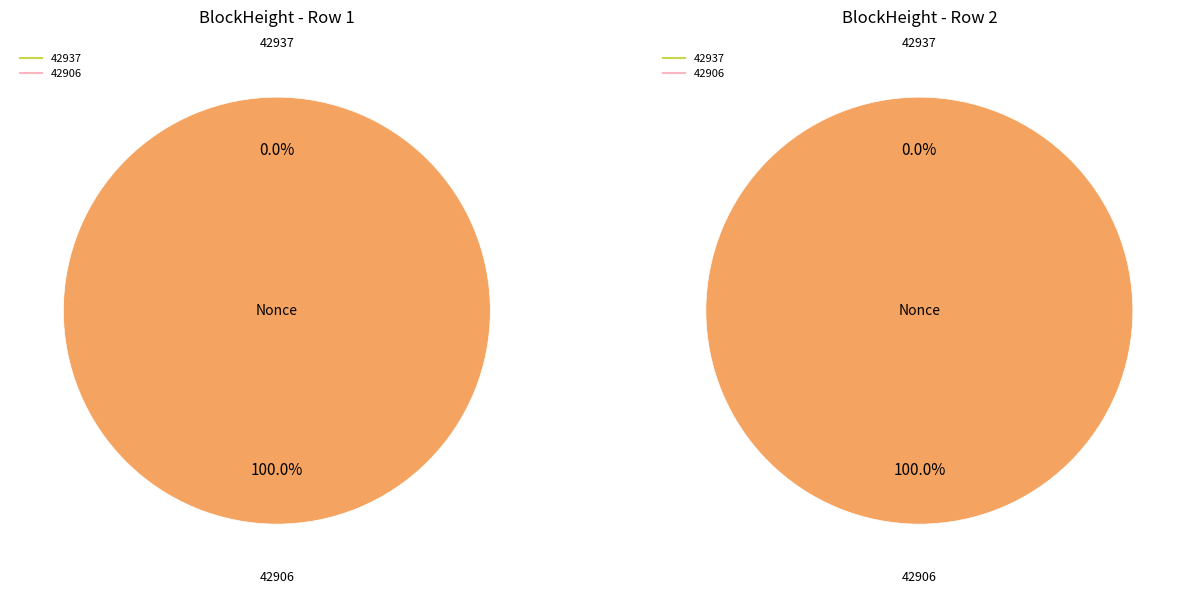

What is the change in value from 42937 to 42906?

+4161